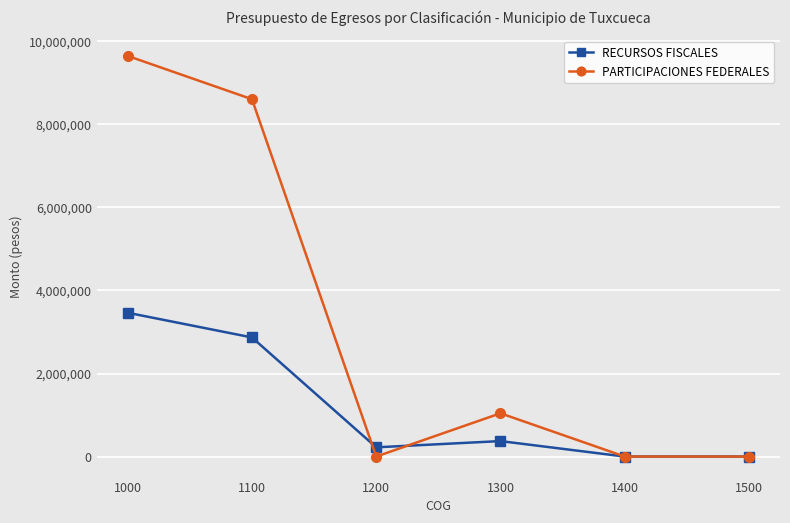

What is the greatest value displayed?

9647820.8